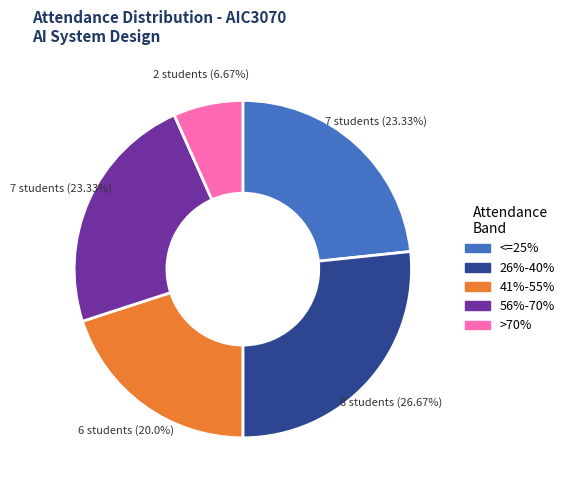

Is there any slice that represents more than half of the pie?

No